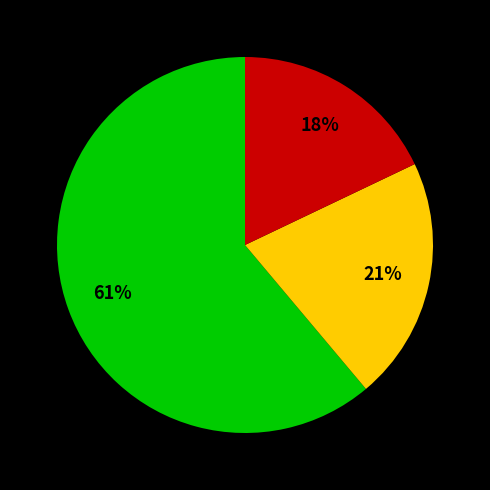

Does any single category account for the majority?

Yes